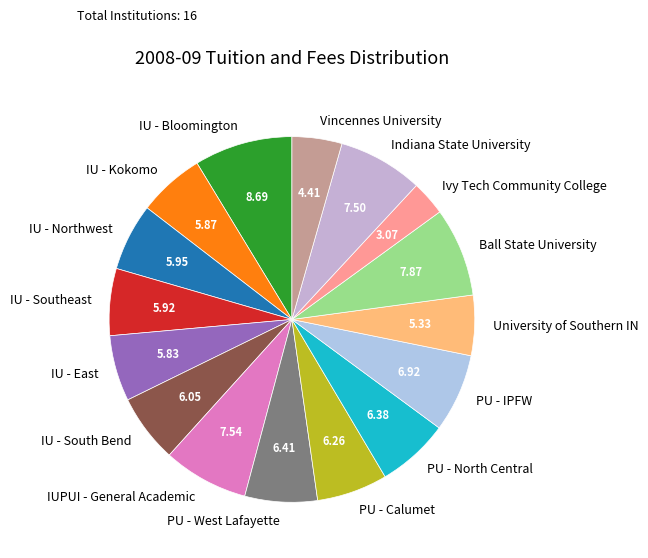

Combined, do Ball State University and IU - South Bend account for over 50%?

No